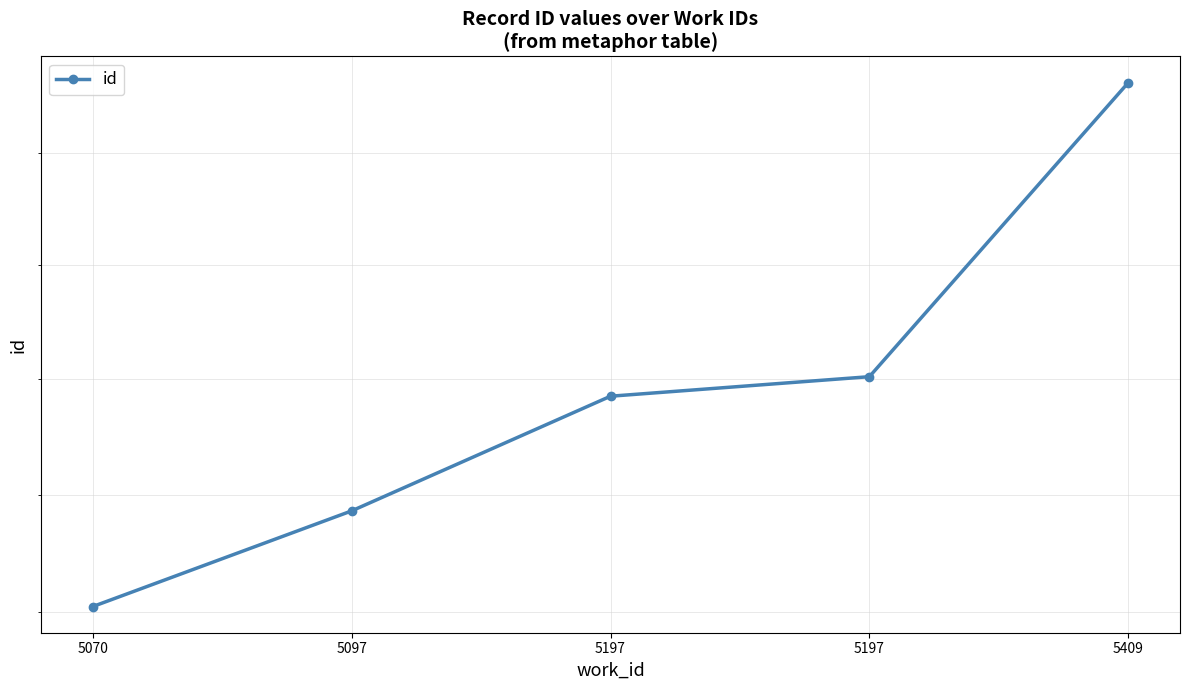

Does the chart have visible grid lines?

Yes